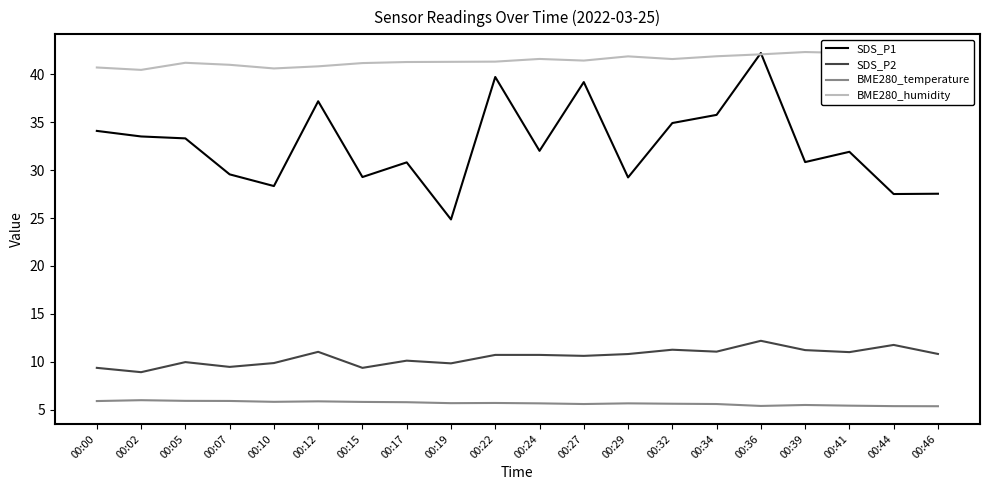

True or false: SDS_P1 and BME280_temperature cross at least once.

False